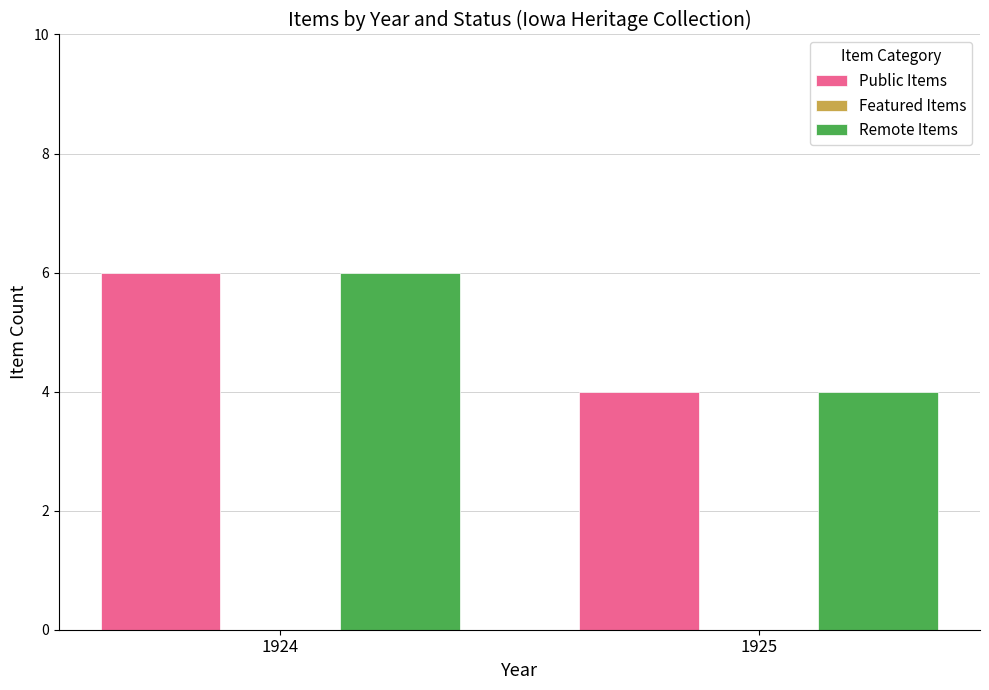

List the labels in order of Remote Items value, smallest first.

1925, 1924